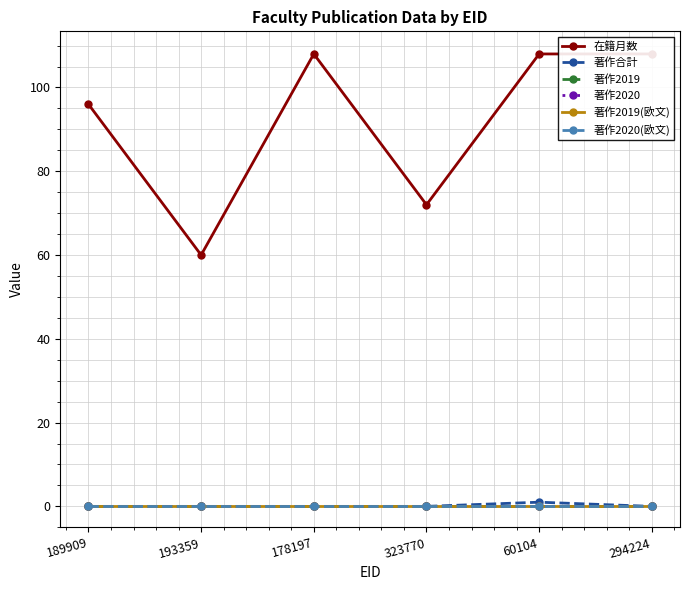

True or false: 著作合計 and 著作2020 cross at least once.

False